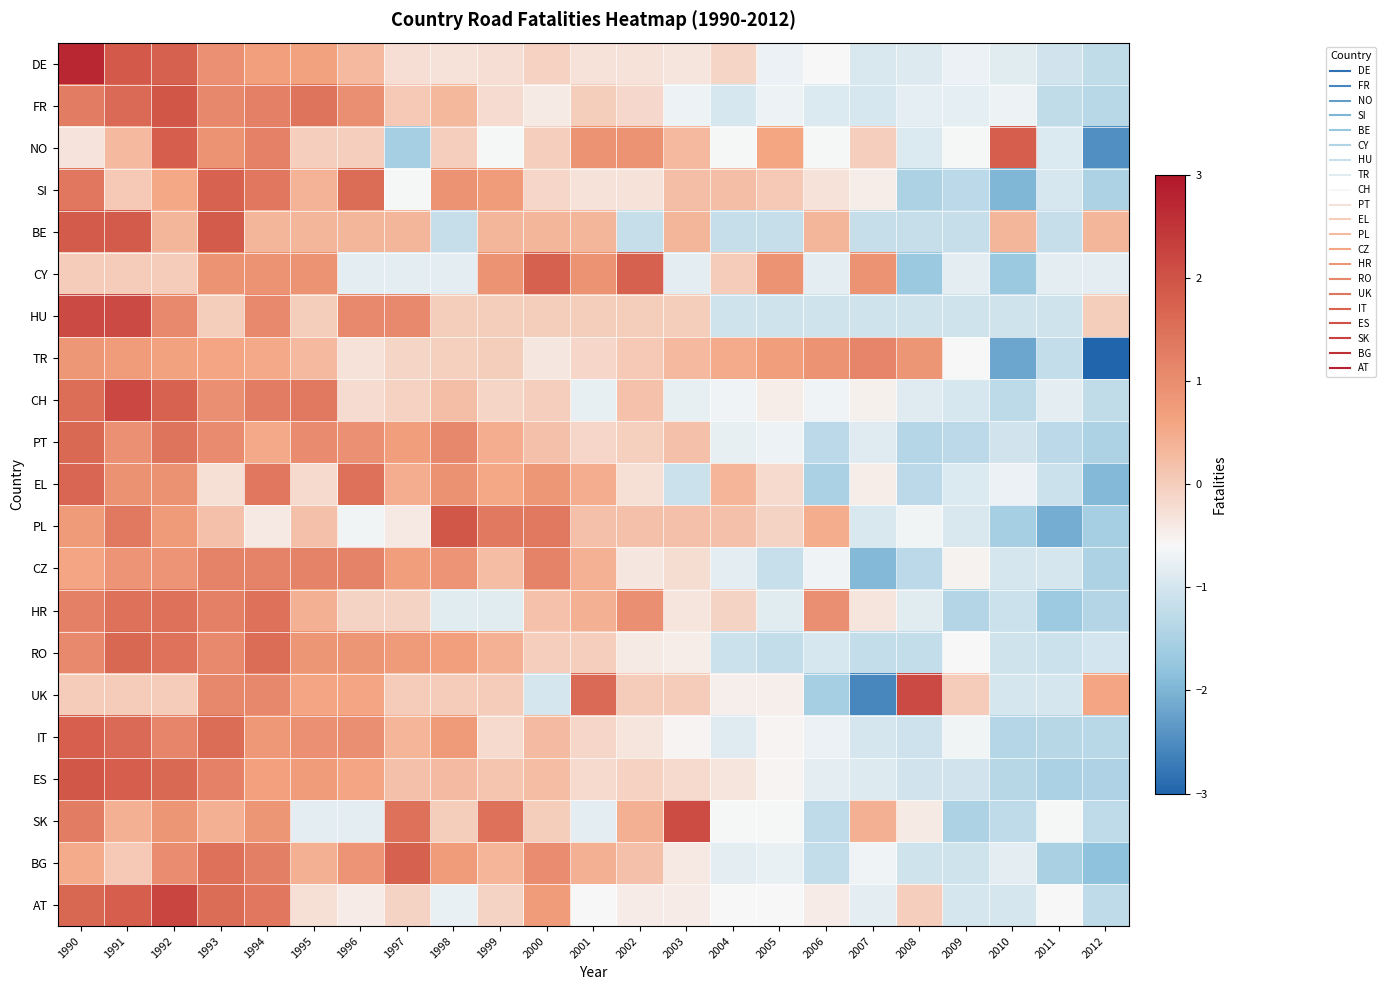

How many data points does each series have?

23